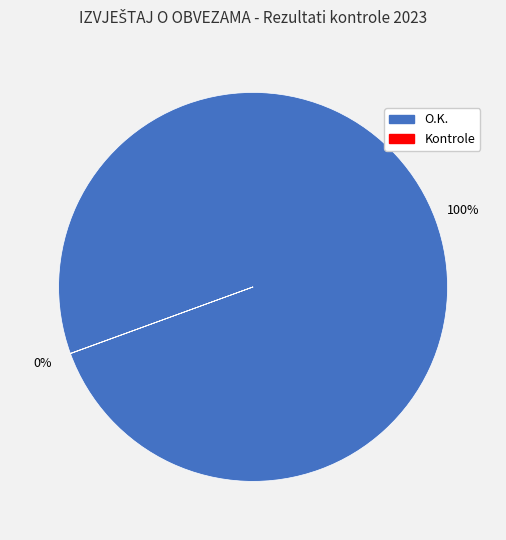

To the nearest percent, what percentage of the pie is O.K.?

100%